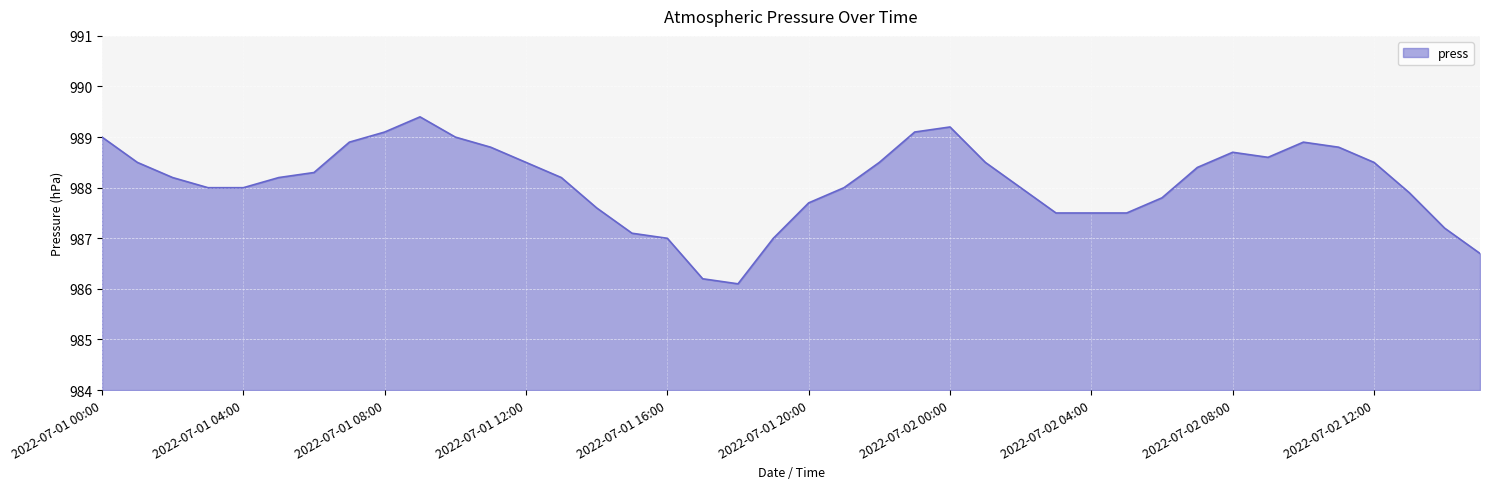

What is the maximum value shown in the chart?

989.4